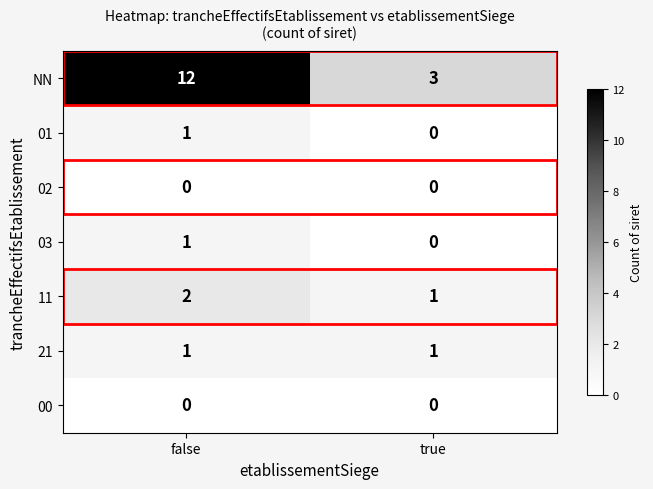

What is the greatest value displayed?

12